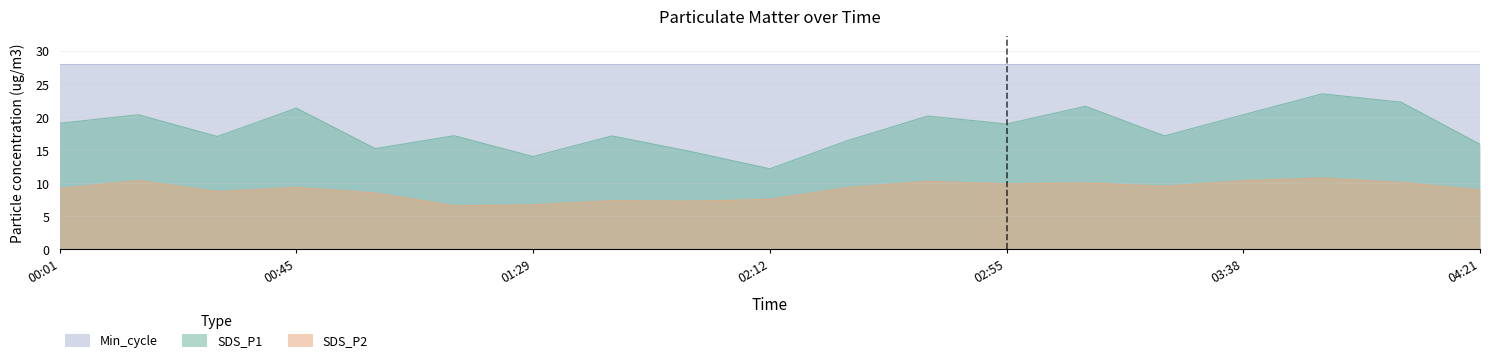

How many lines are shown in the chart?

3